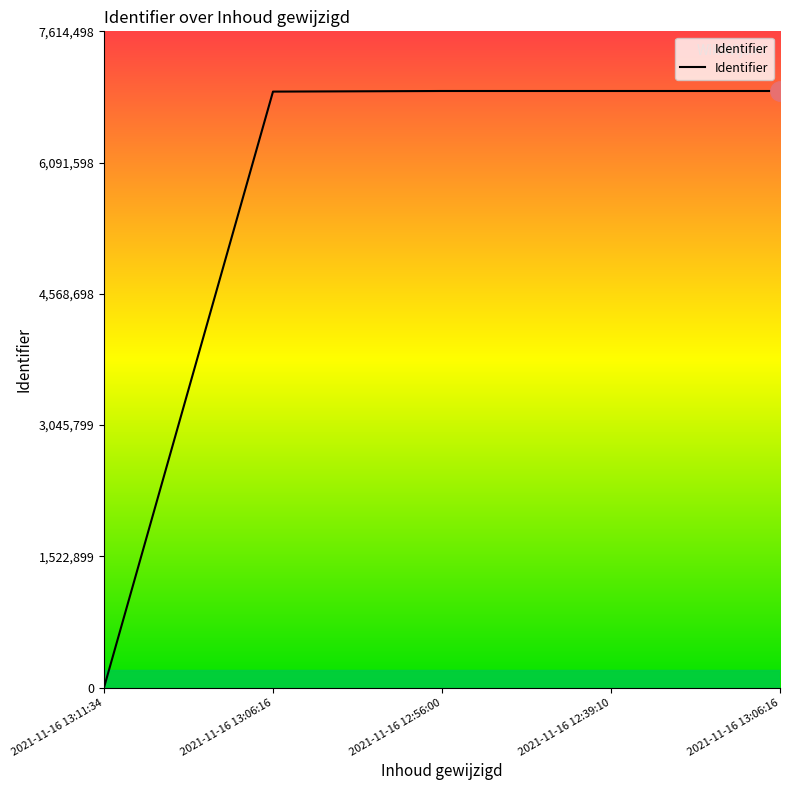

True or false: the data shows 4389338 at 2021-11-16 13:06:16.

False